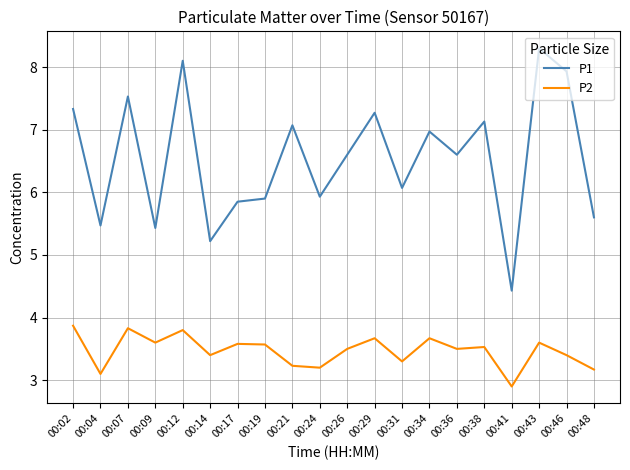

List the series in order of their peak value, highest first.

P1, P2